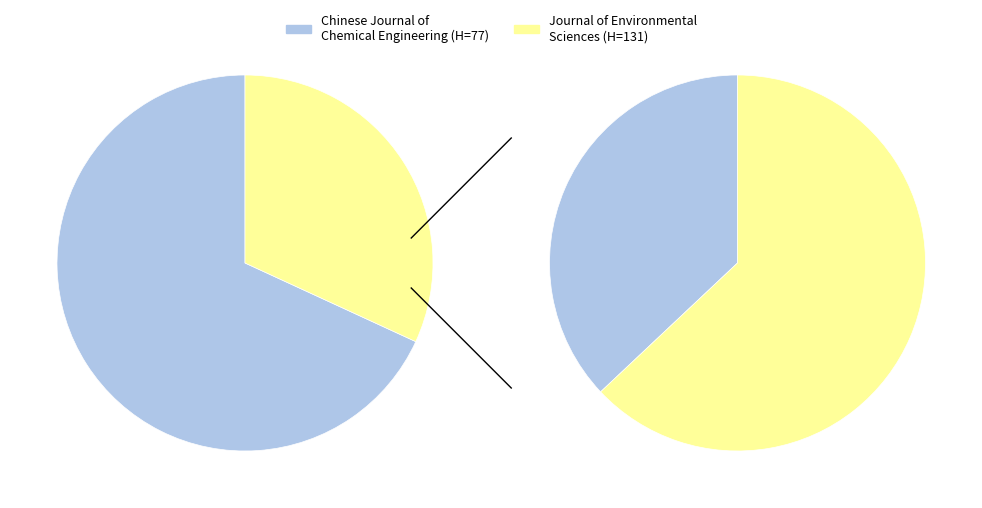

What is the largest slice in the pie chart?

Chinese Journal of Chemical Engineering